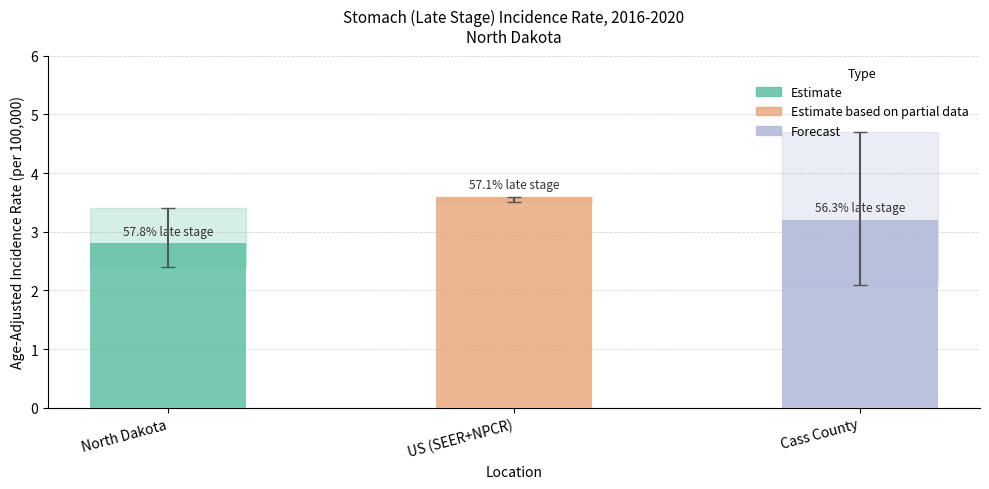

Reading right to left, what are all the values shown in this chart?

Age-Adjusted Incidence Rate: Cass County=3.2	US (SEER+NPCR)=3.6	North Dakota=2.8
Lower 95% CI: Cass County=2.1	US (SEER+NPCR)=3.5	North Dakota=2.4
Upper 95% CI: Cass County=4.7	US (SEER+NPCR)=3.6	North Dakota=3.4